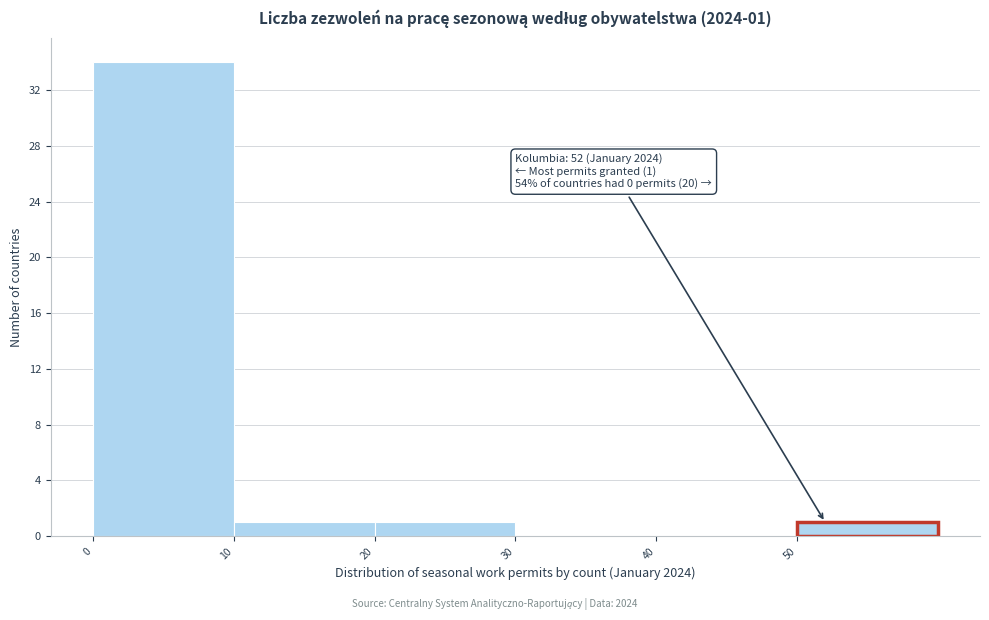

Which range on the x-axis has the tallest bar?

0 to 10